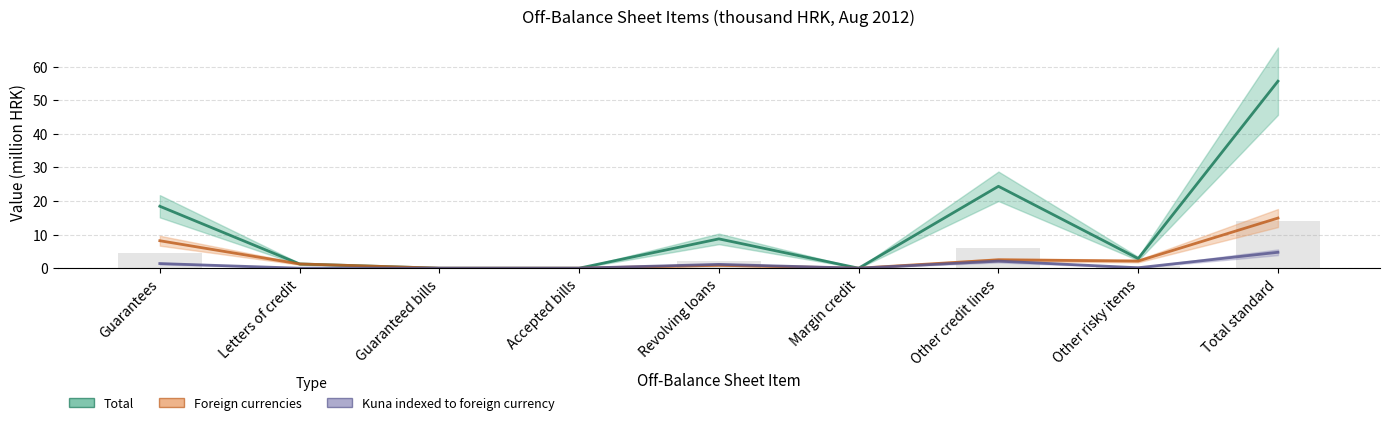

What is the maximum value shown in the chart?

55.6